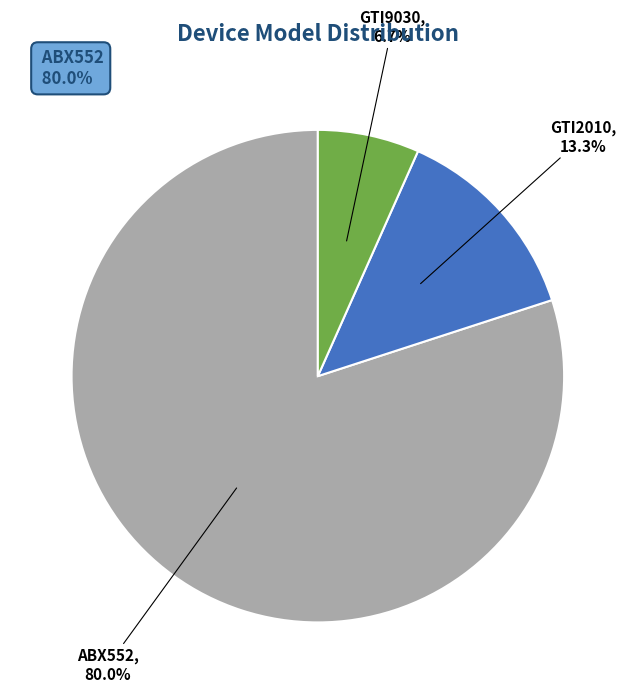

How many segments does this pie chart have?

3